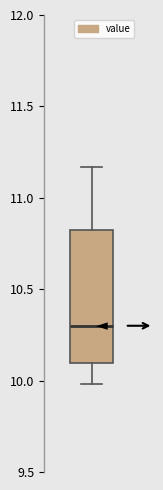

Transcribe this box plot: give where the median line is, the range the box spans, and where the two whiskers end, as read against the y-axis. The values are not printed on the chart, so give them approximately, as read against the axis.

median 10.30, box 10.10 to 10.80, whiskers 10.00 to 11.15